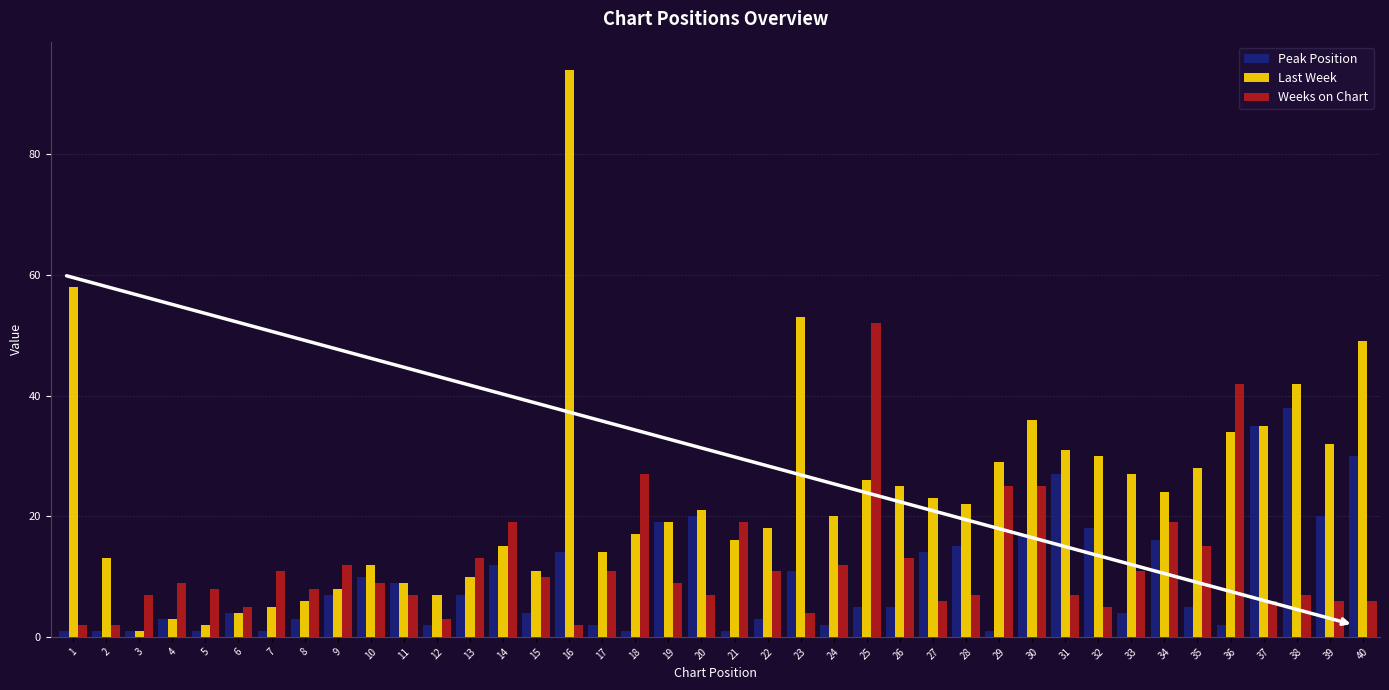

What is the difference between the maximum and minimum values in the Last Week series?

93